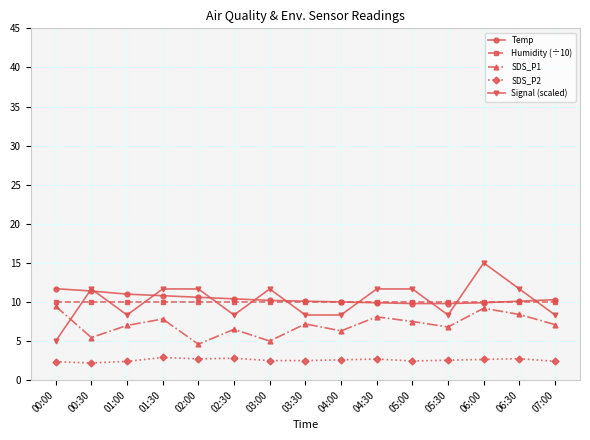

True or false: SDS_P2 and SDS_P1 intersect in this chart.

False